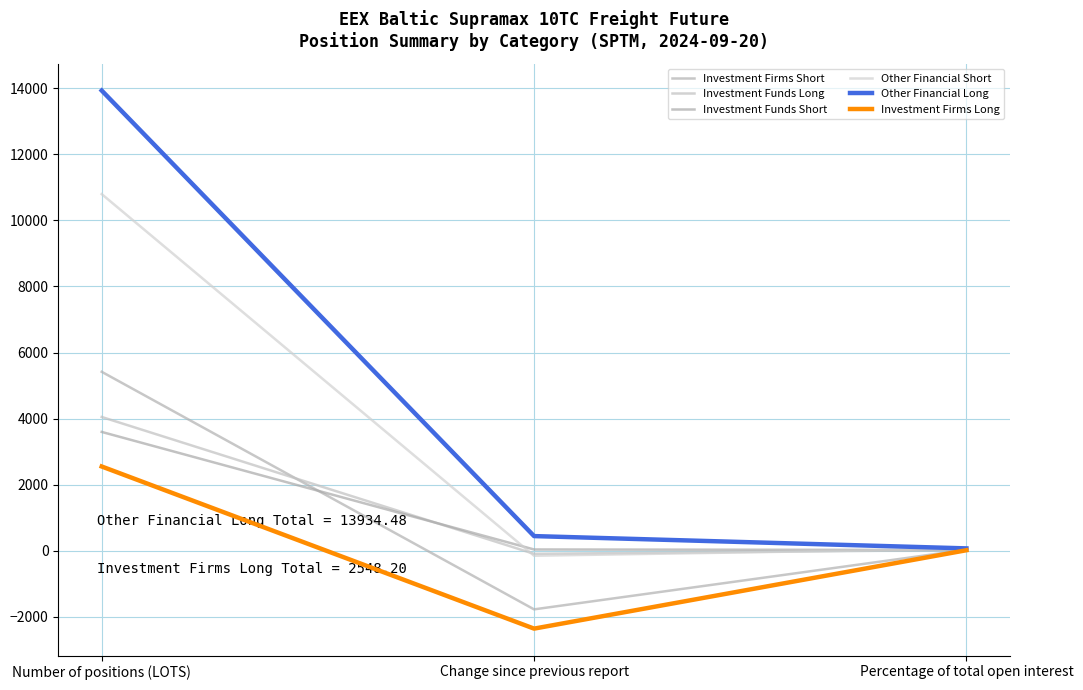

Which category has the highest value across all series?

Number of positions (LOTS)